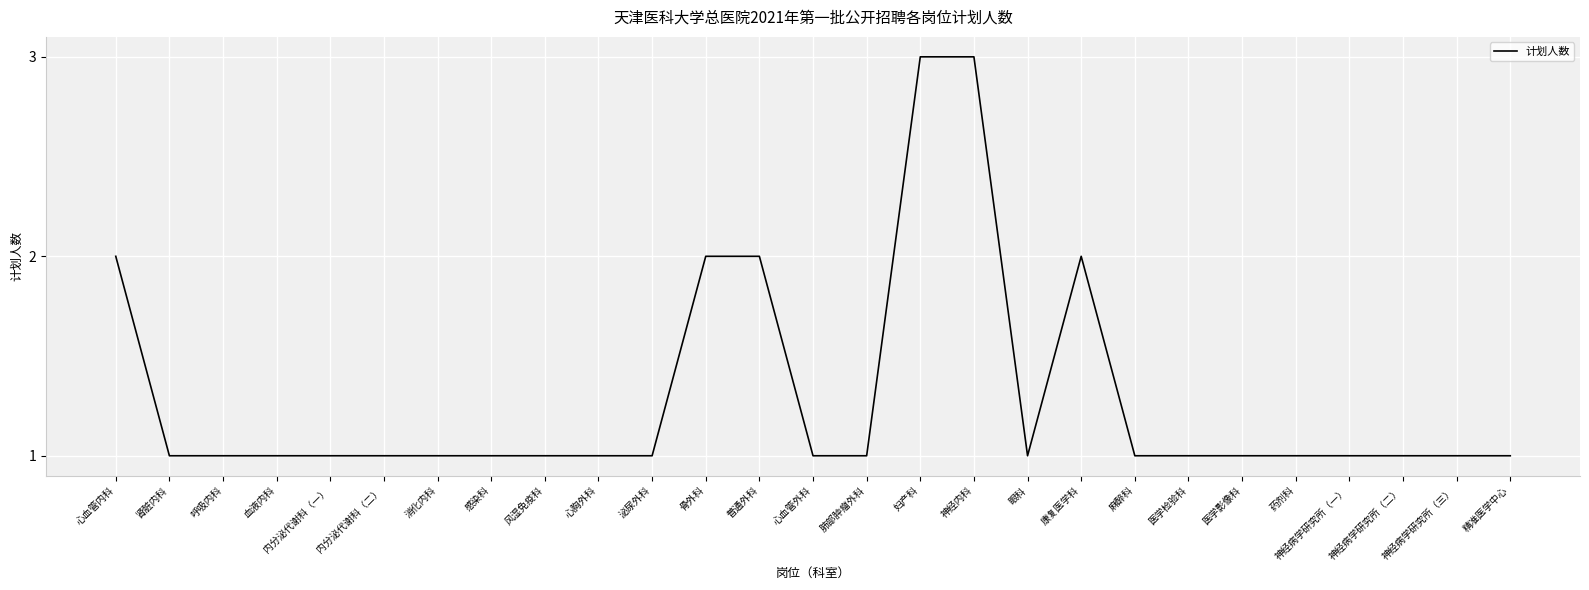

Count the number of categories in the chart.

27